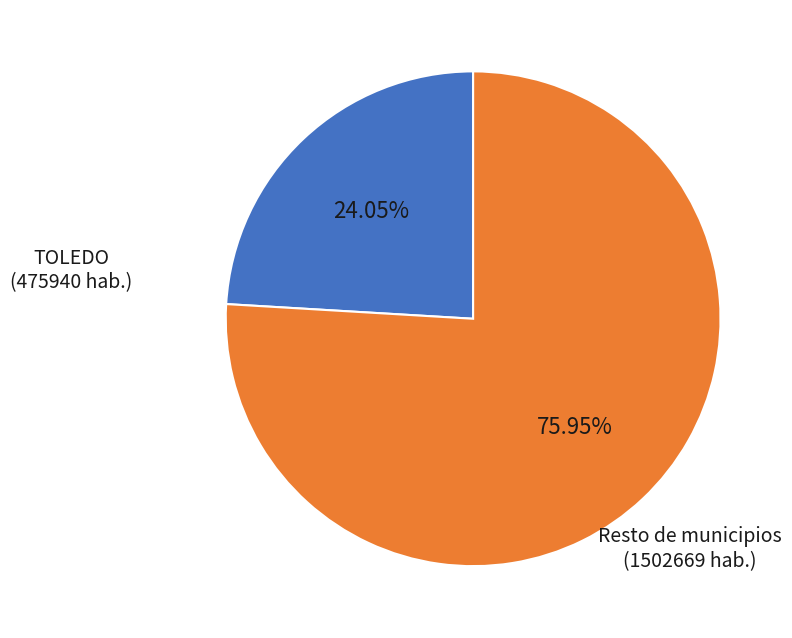

Is there a majority slice in this chart?

Yes